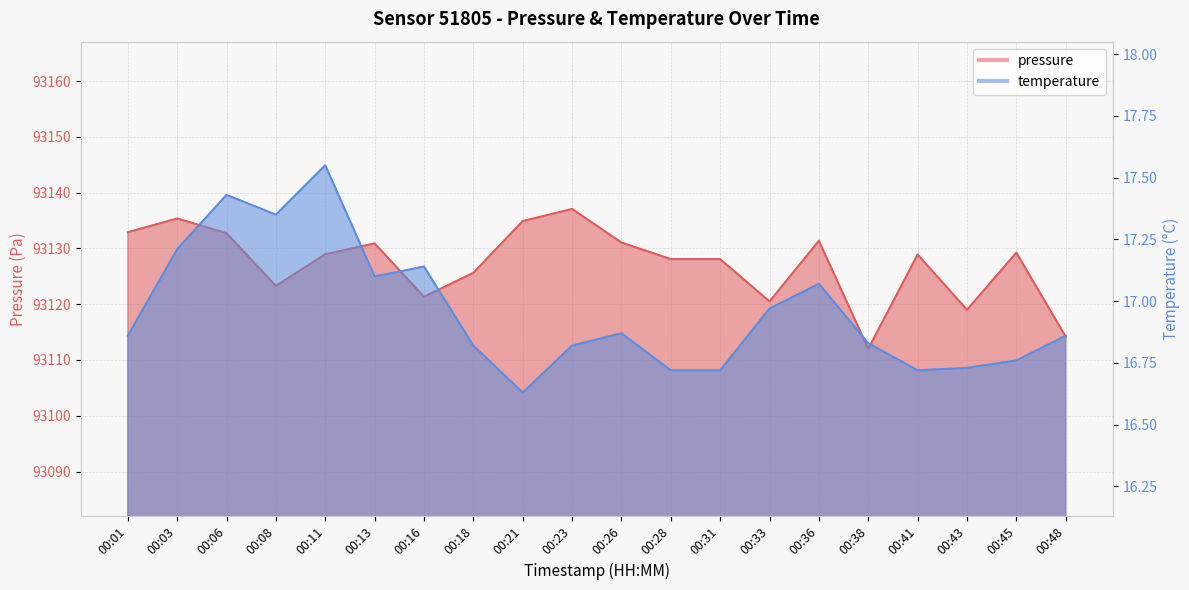

What is the difference between the temperature values at 00:36 and 00:06?

0.4